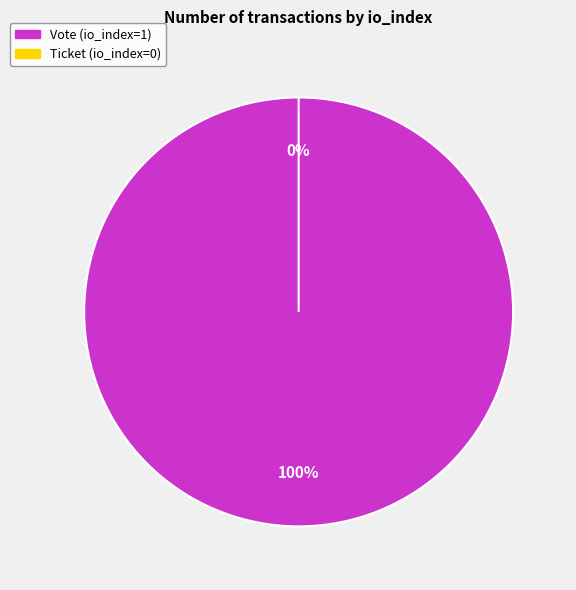

Which has a higher value, Vote (io_index=1) or Ticket (io_index=0)?

Vote (io_index=1)